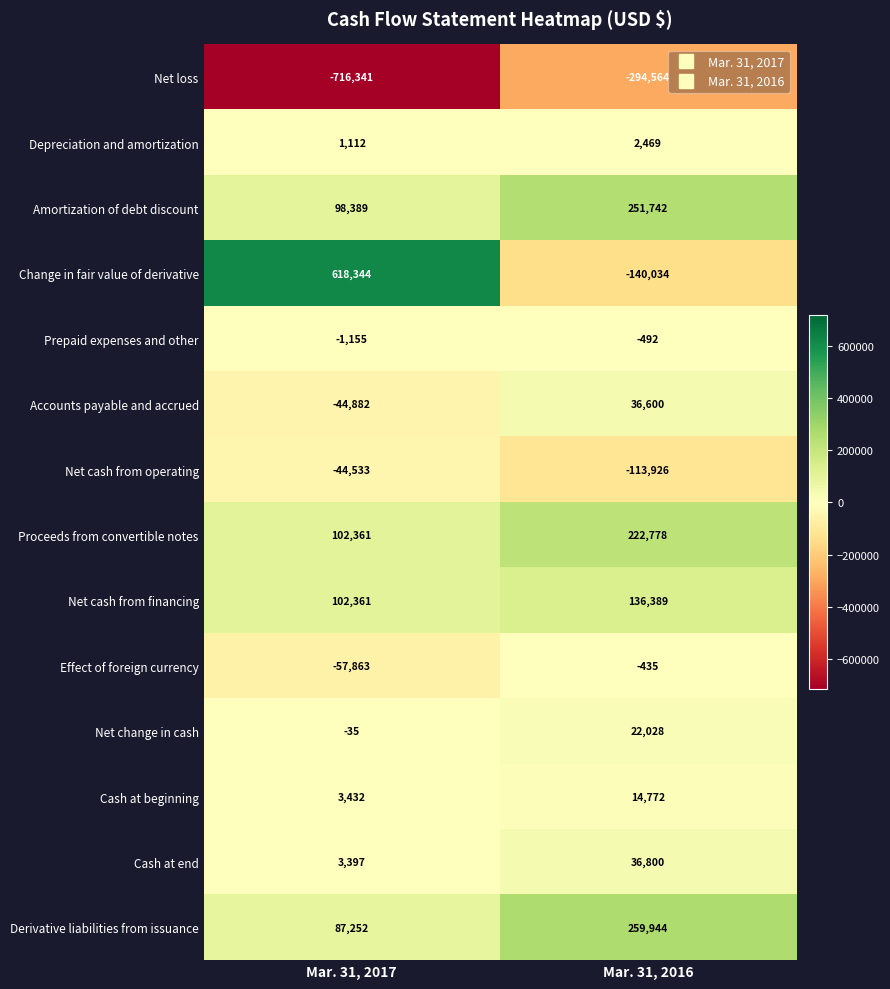

The Net loss series shows -200850 at Mar. 31, 2016. True or false?

False